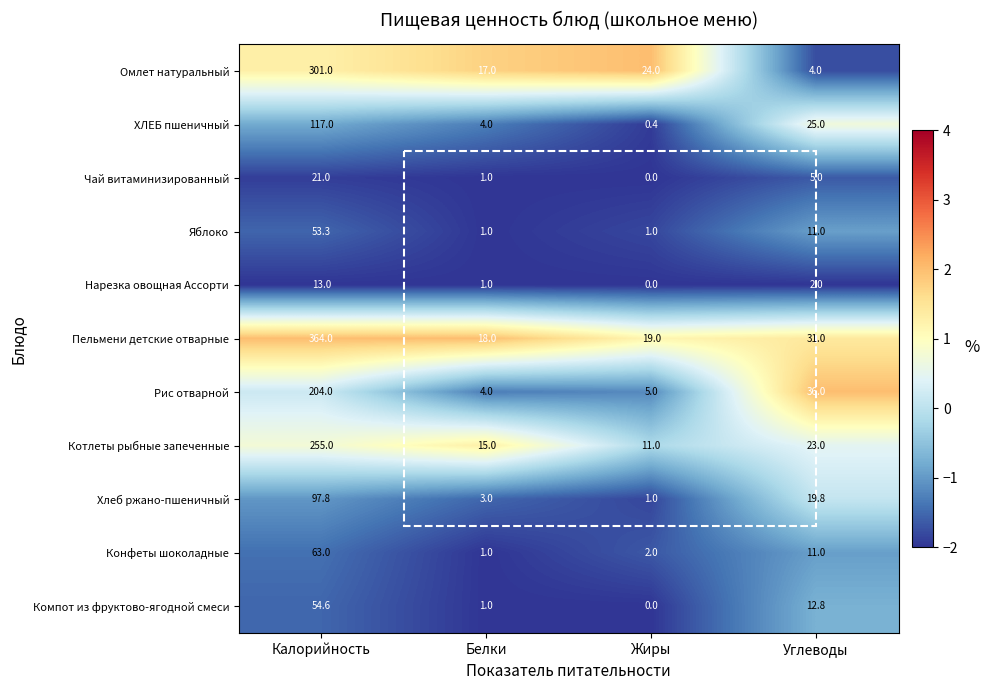

At which category is the sum across all series the highest?

Калорийность